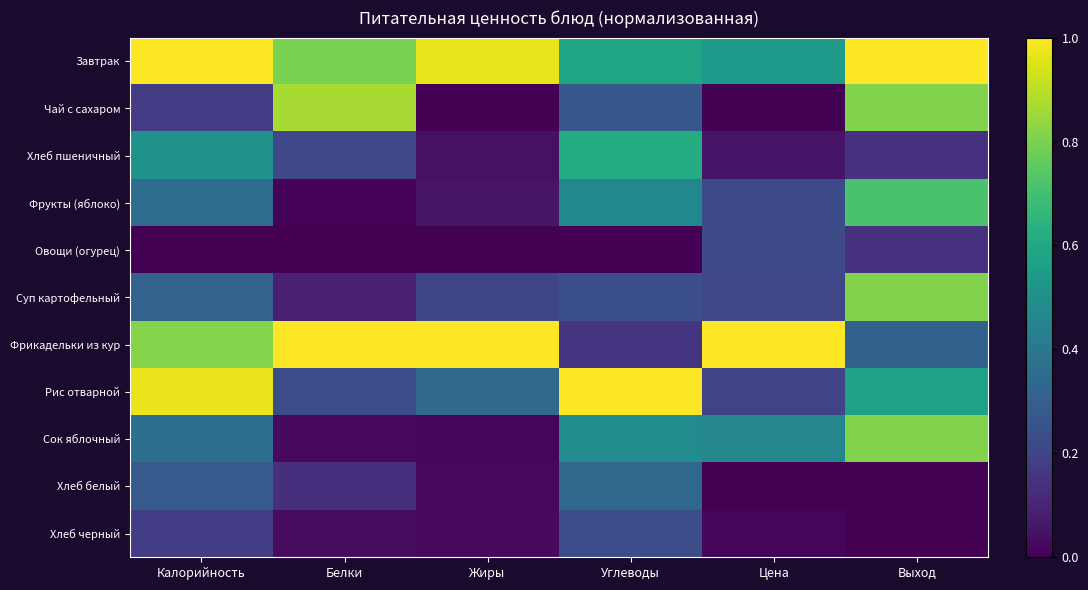

Which category has the lowest value across all series?

Жиры